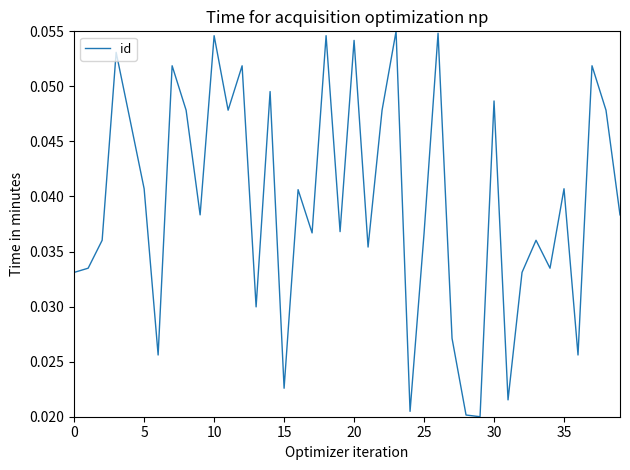

How many lines are shown in the chart?

1